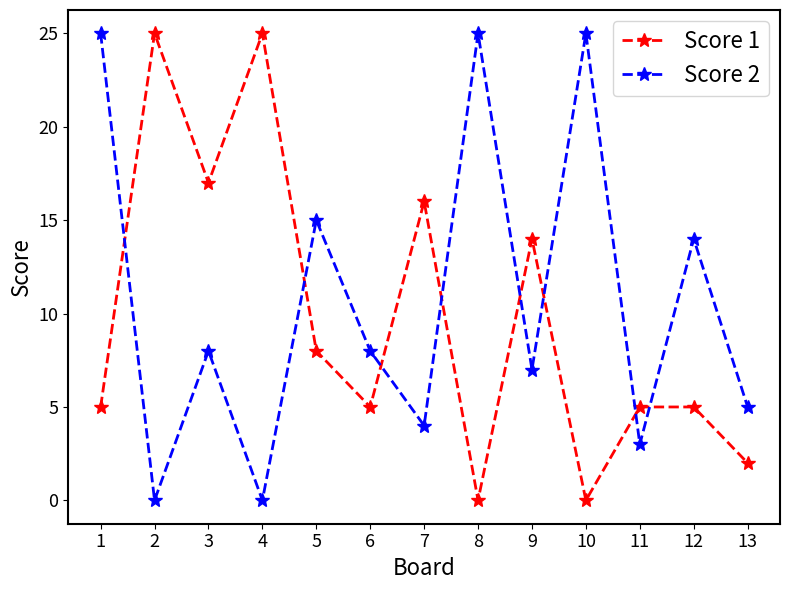

Reading right to left, list all the values displayed in this chart.

Score 1: 13=2	12=5	11=5	10=0	9=14	8=0	7=16	6=5	5=8	4=25	3=17	2=25	1=5
Score 2: 13=5	12=14	11=3	10=25	9=7	8=25	7=4	6=8	5=15	4=0	3=8	2=0	1=25